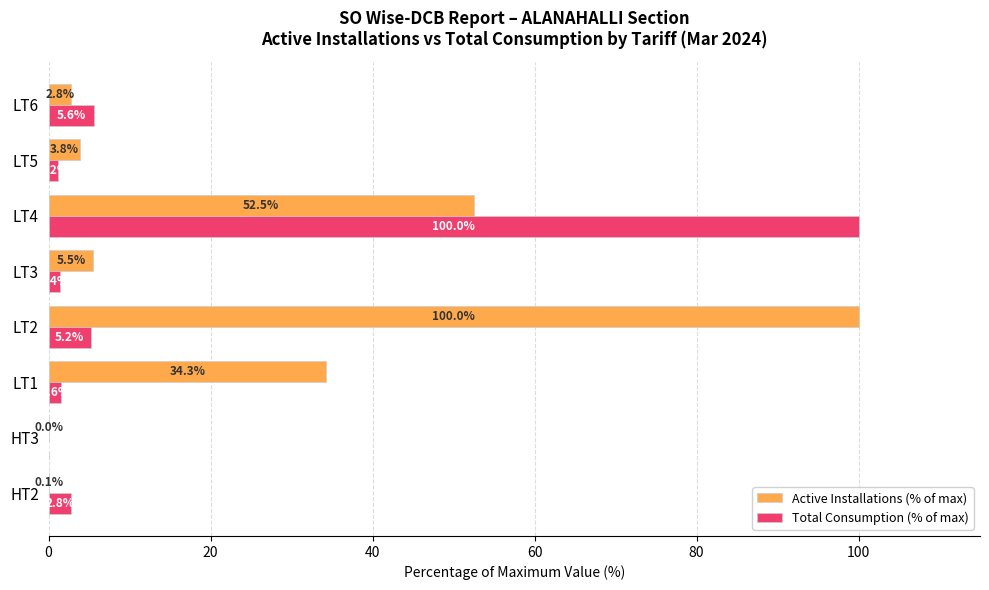

What is the sum of all Active Installations (% of max) values?

199.0